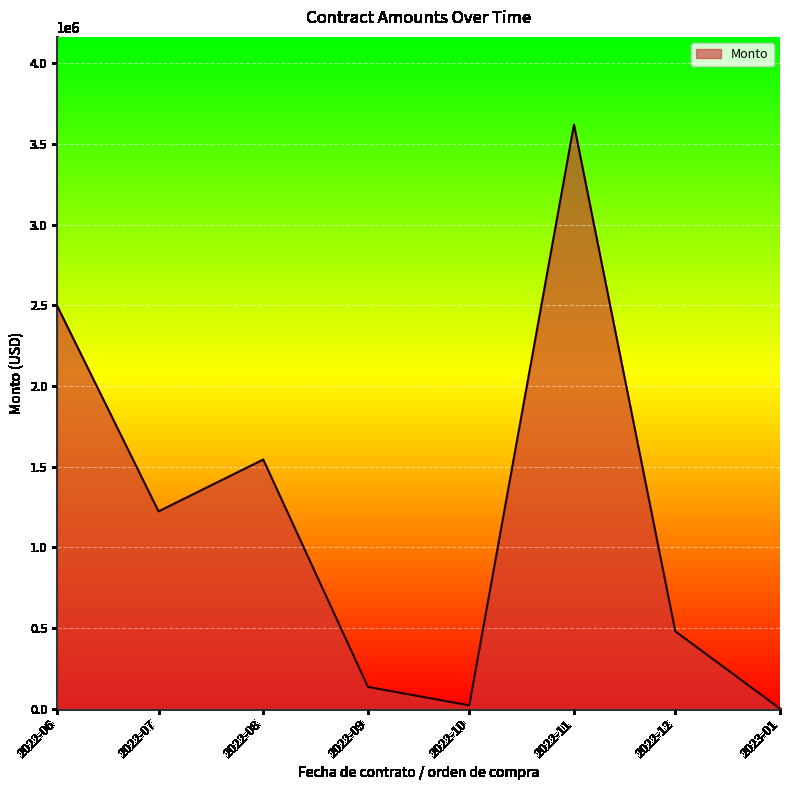

Reading left to right, extract all data points from this chart.

2495776.3	1222989.4	1544231.8	135138.5	20906.3	3620242.0	479863.7	678.3